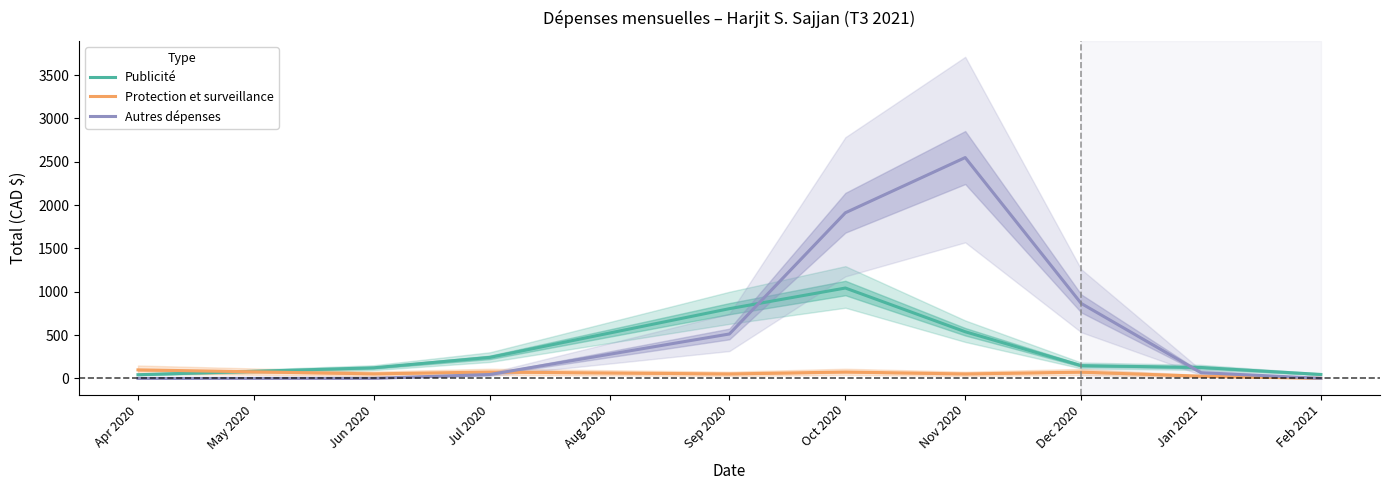

How many times do Publicité and Autres dépenses cross each other?

2